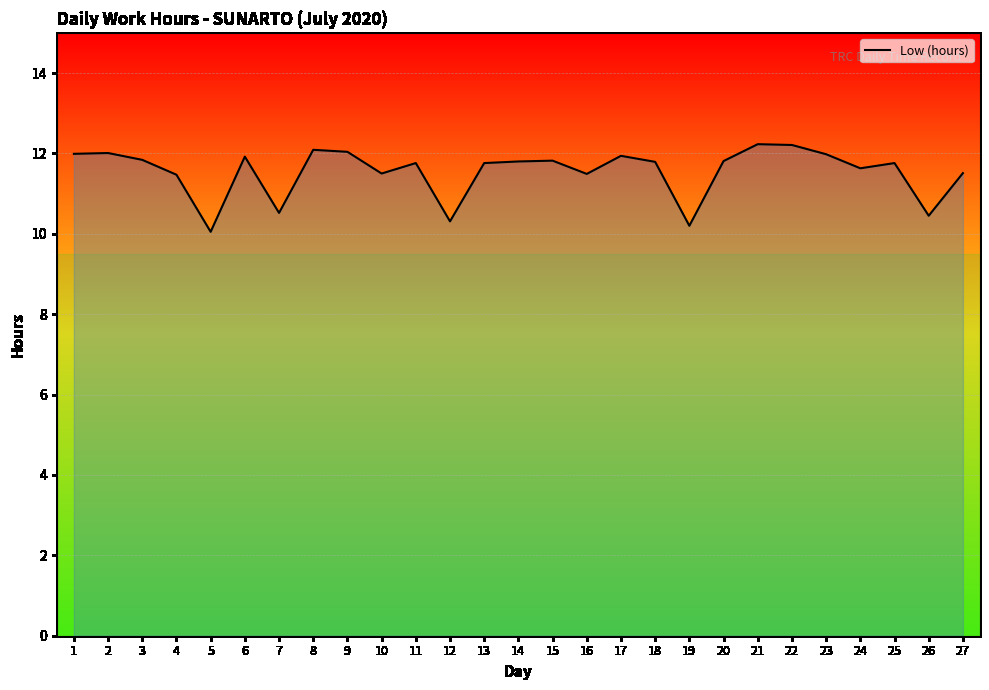

True or false: the data has more than 1 interior local peaks.

True